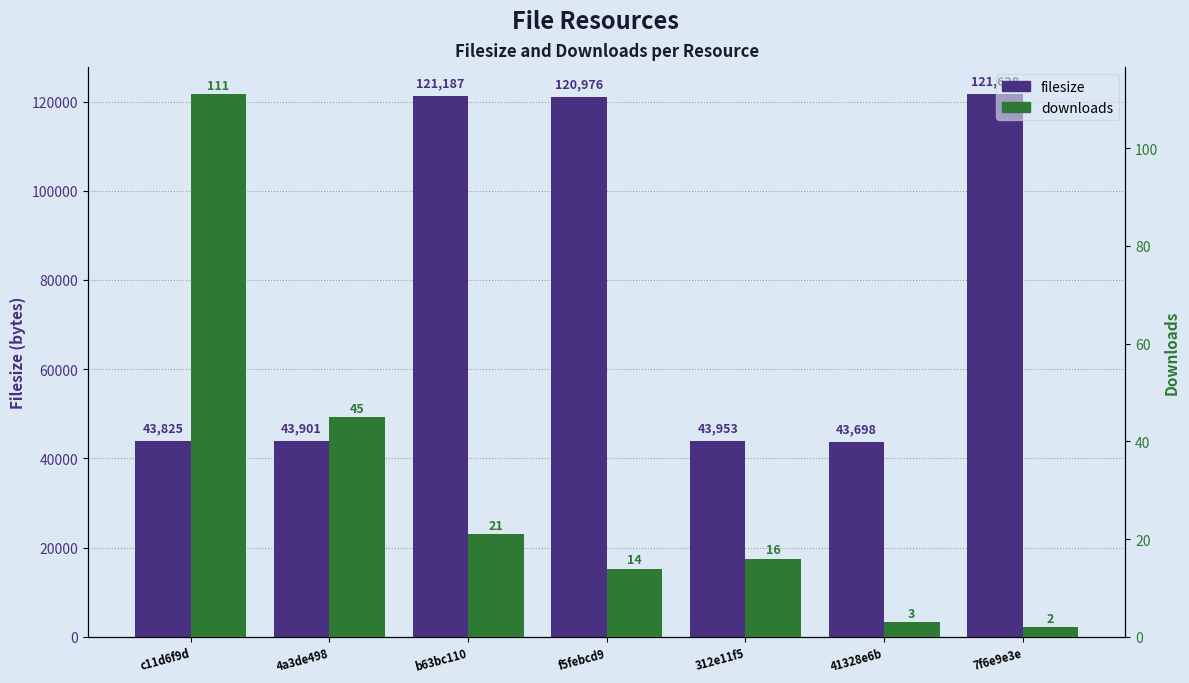

Reading left to right, what are all the values shown in this chart?

filesize: 43825	43901	121187	120976	43953	43698	121628
downloads: 111	45	21	14	16	3	2